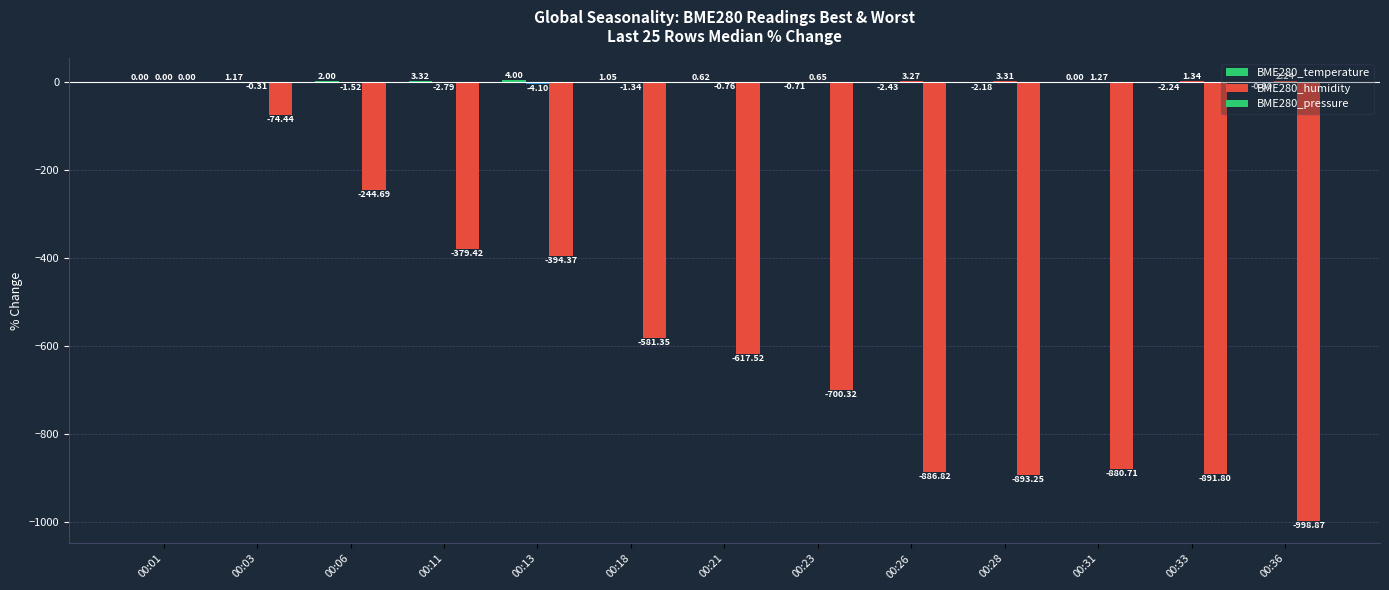

Reading left to right, transcribe all the data shown in this chart.

BME280_temperature: 0.0	1.2	2.0	3.3	4.0	1.1	0.6	-0.7	-2.4	-2.2	0.0	-2.2	-0.8
BME280_humidity: 0.0	-0.3	-1.5	-2.8	-4.1	-1.3	-0.8	0.7	3.3	3.3	1.3	1.3	2.2
BME280_pressure: 0.0	-74.4	-244.7	-379.4	-394.4	-581.4	-617.5	-700.3	-886.8	-893.2	-880.7	-891.8	-998.9